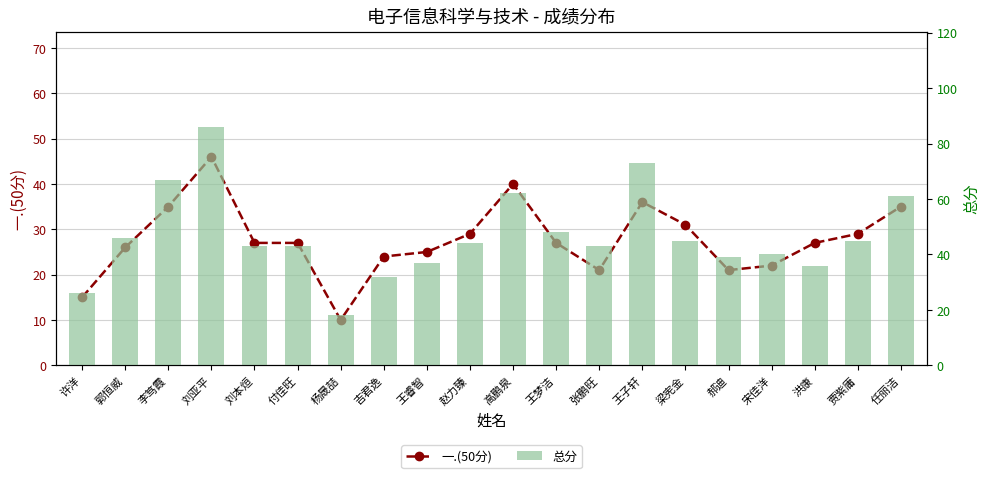

At how many categories does at least one series exceed 42?

13